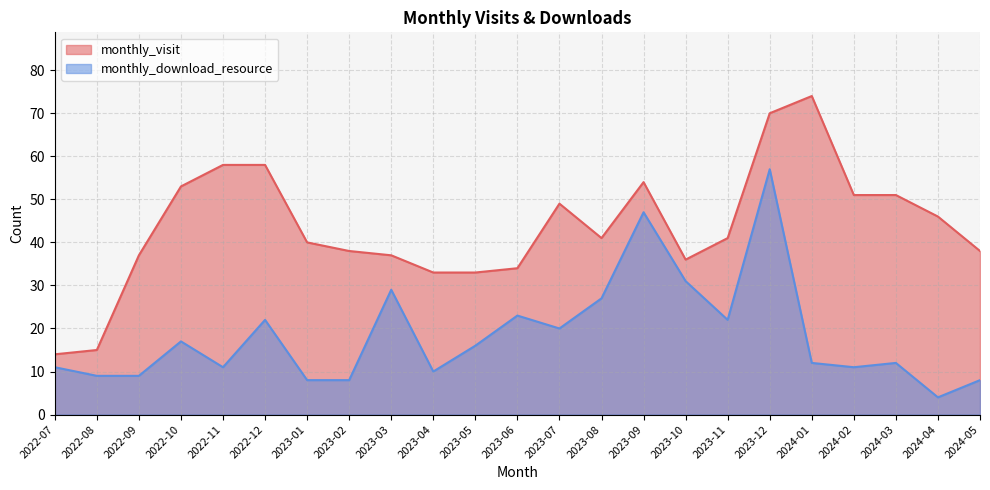

What is the difference between the maximum and minimum values in the monthly_visit series?

60